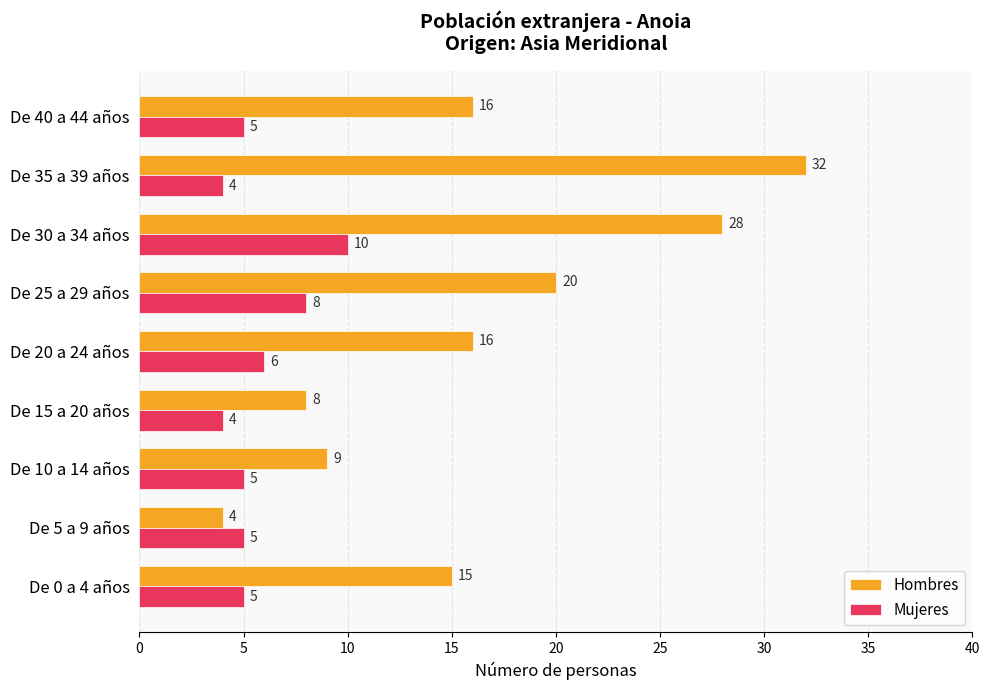

Which category has the highest value across all series?

De 35 a 39 años